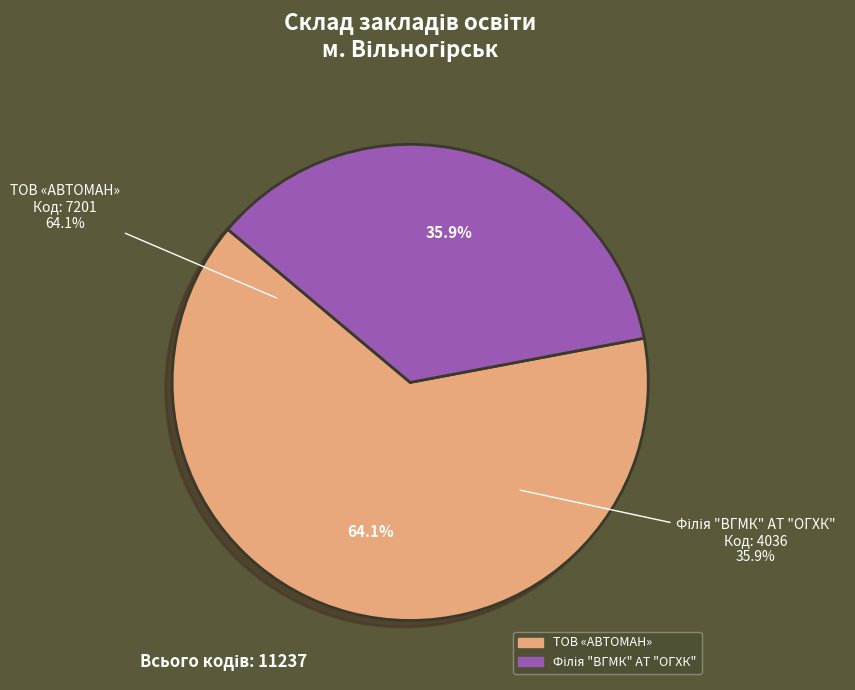

Which category has the smallest portion of the pie?

Філія "ВГМК" АТ "ОГХК"